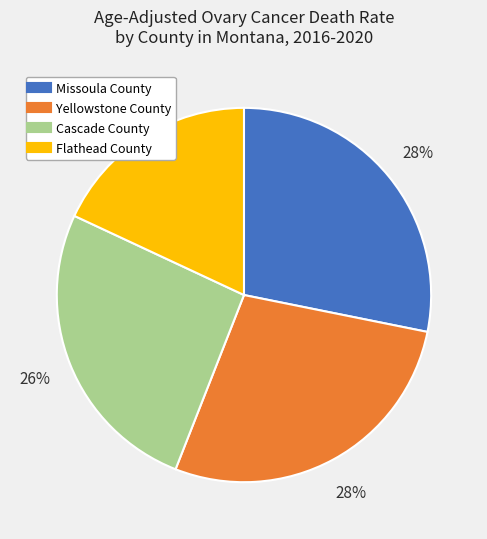

To the nearest percent, what percentage of the pie is Cascade County?

26%